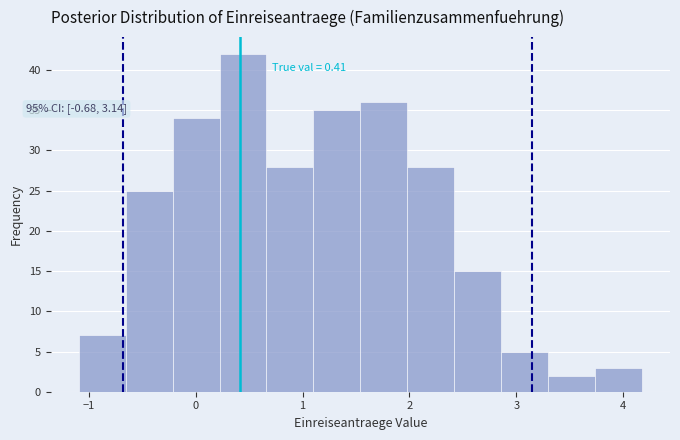

Which range on the x-axis has the tallest bar?

0.2 to 0.7